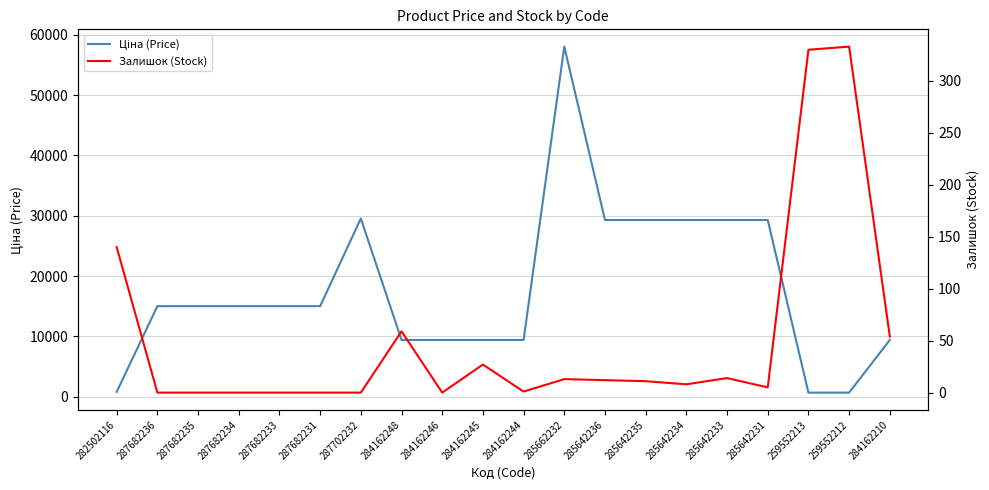

True or false: Залишок (Stock) and Ціна (Price) intersect in this chart.

False